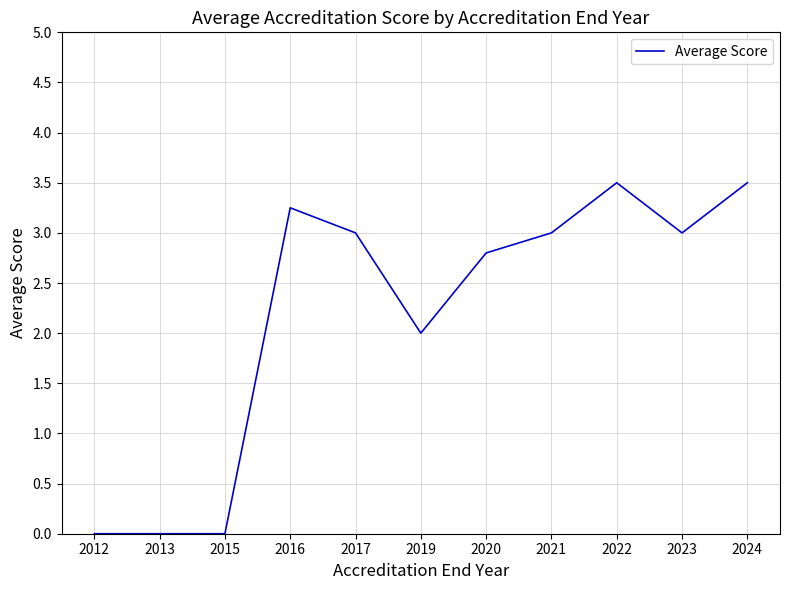

What is the difference between the maximum and minimum values?

3.5